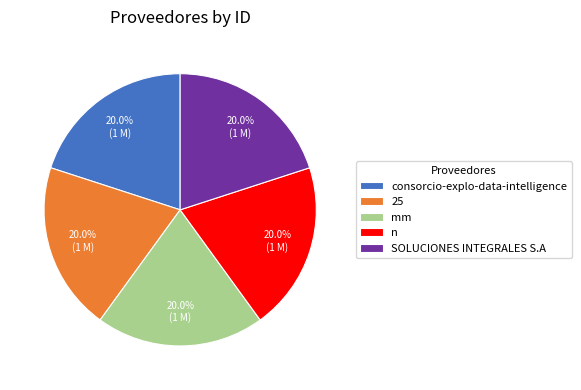

Is there a majority slice in this chart?

No